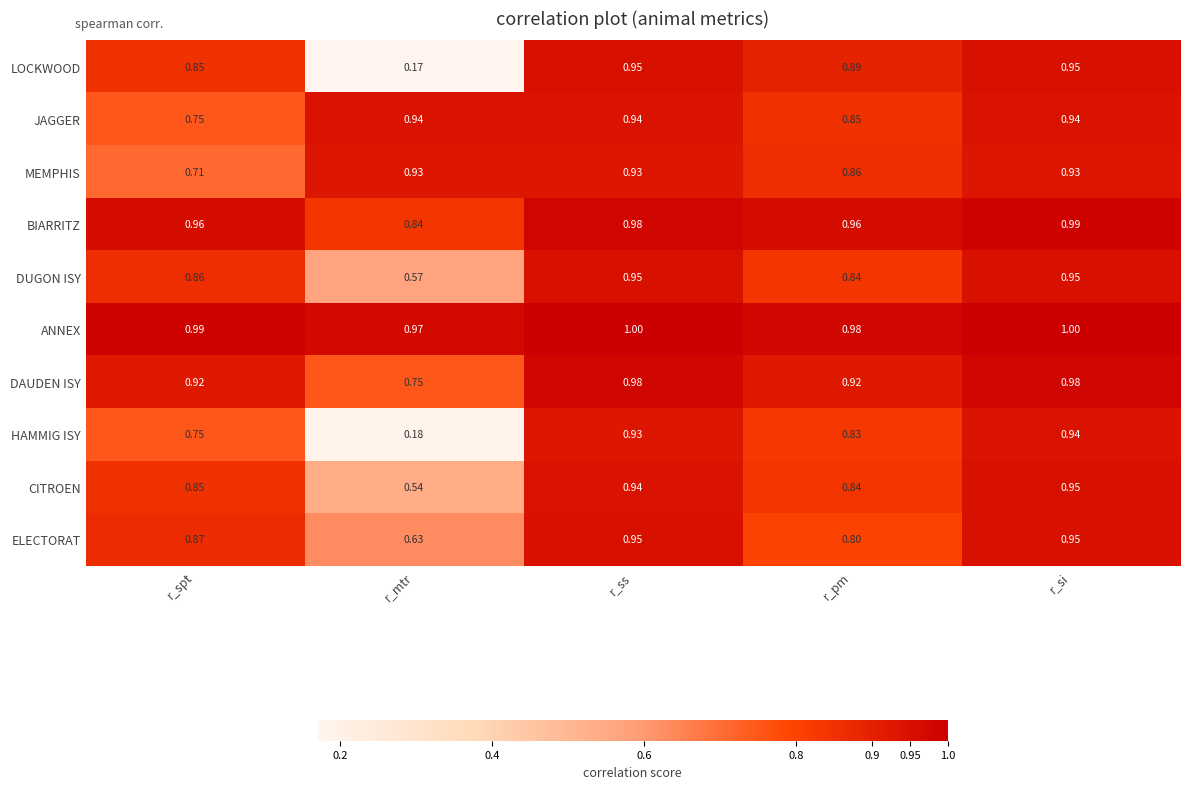

Where is ANNEX nearest to the value 0?

r_mtr